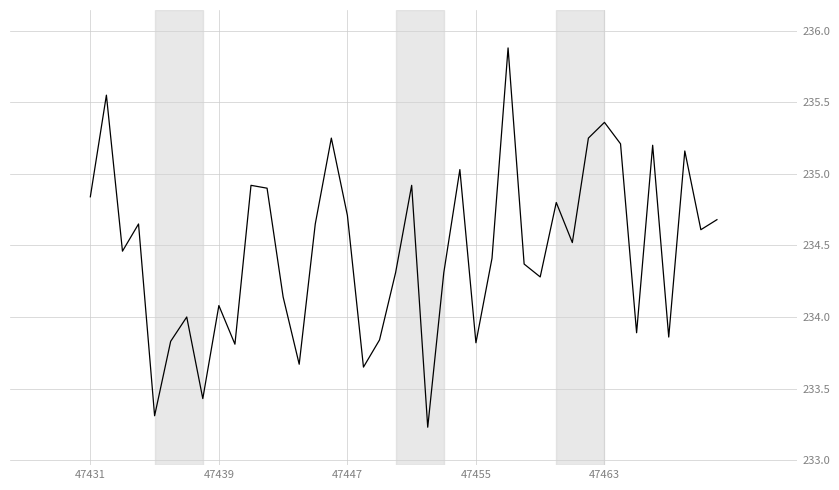

What is the smallest value displayed?

233.2